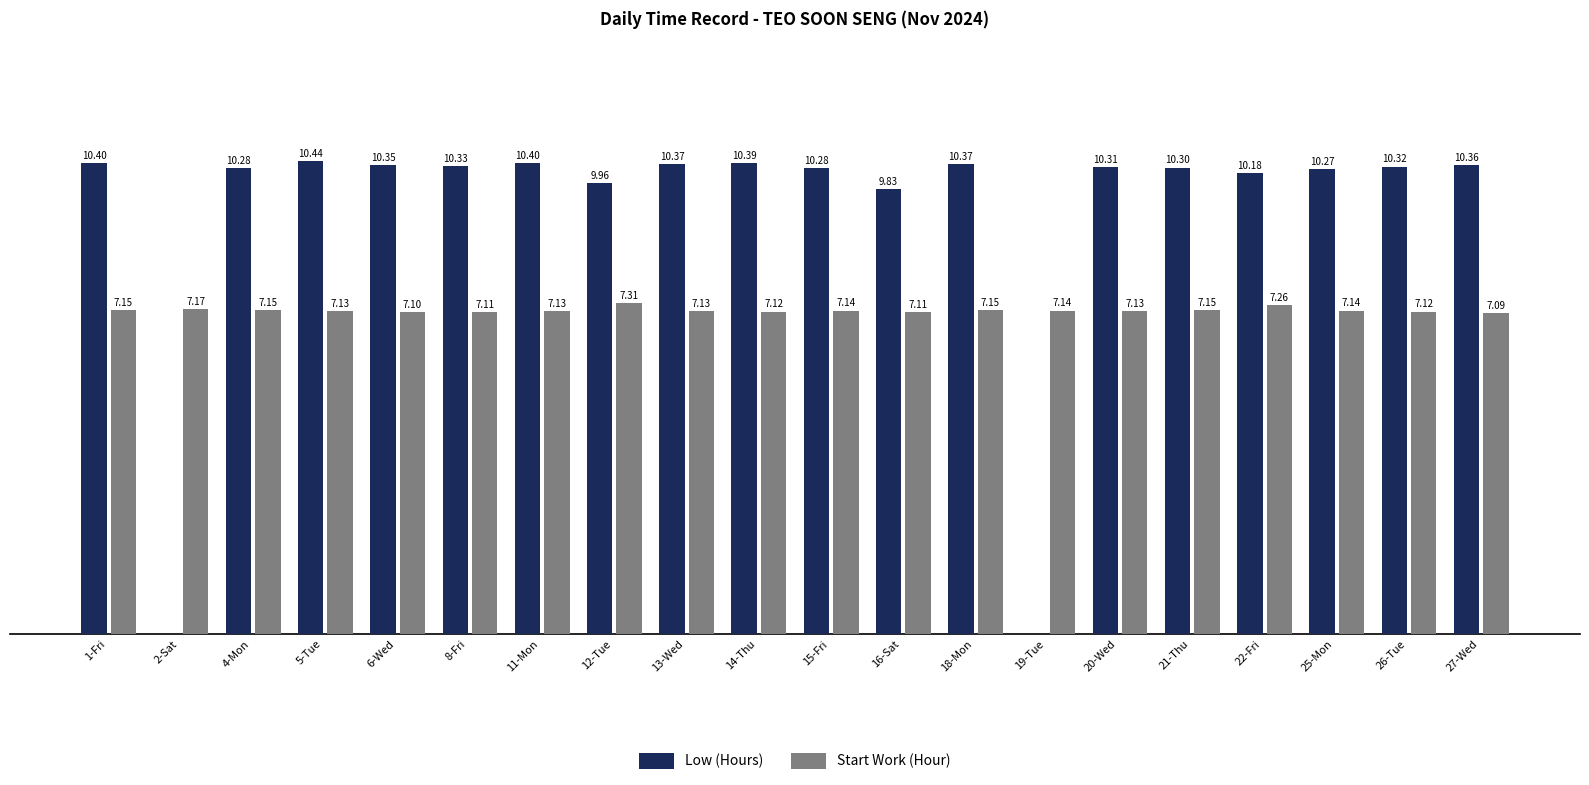

Is the value of Low (Hours) at 16-Sat greater than the value of Start Work (Hour) at 18-Mon?

Yes